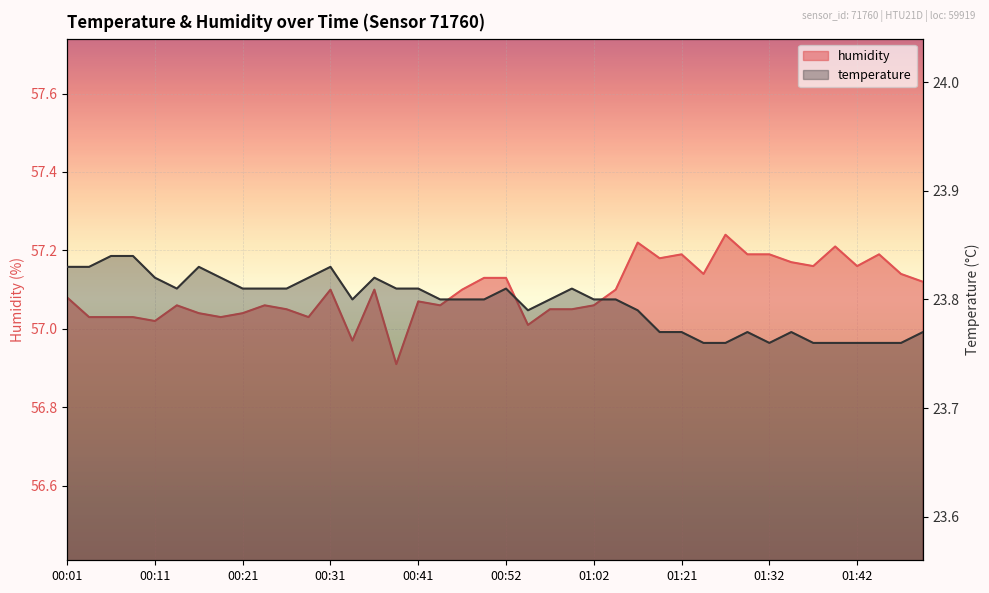

True or false: temperature has more than 0 interior local peaks.

True